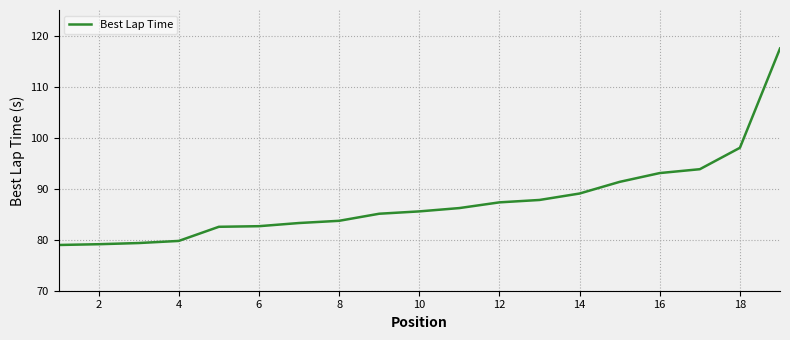

What is the difference between the maximum and minimum values?

38.5